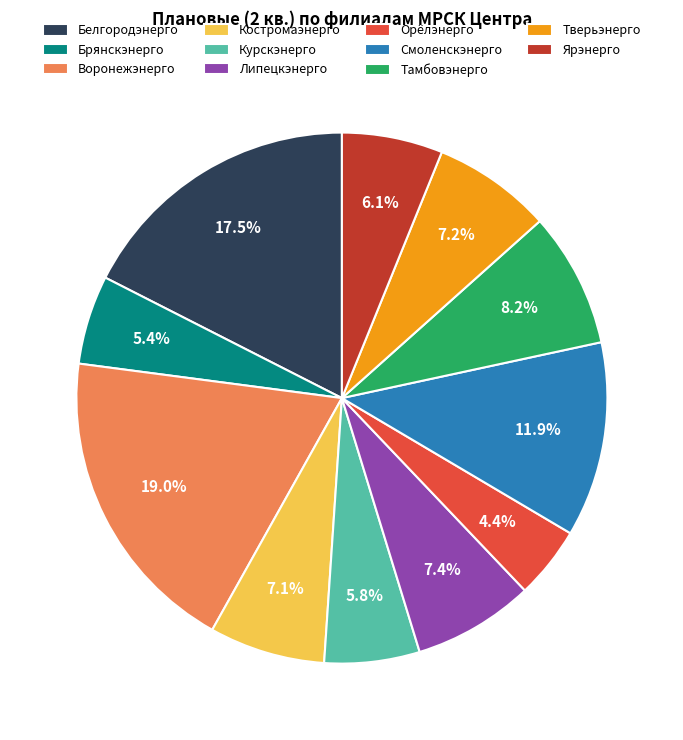

To the nearest percent, what is the difference between the Смоленскэнерго and Тверьэнерго slice percentages?

5%